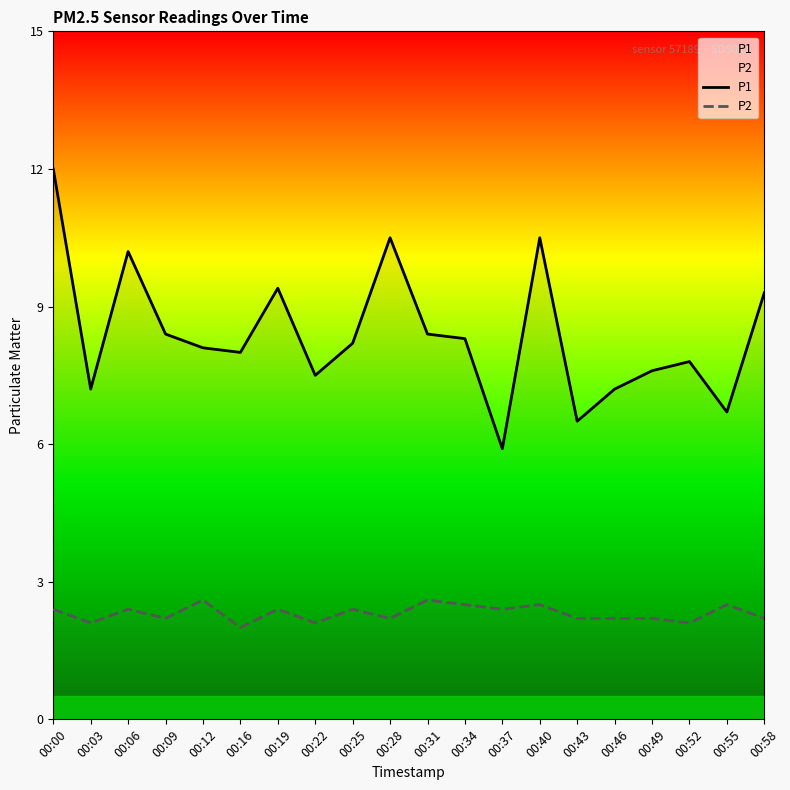

Reading left to right, extract all data points from this chart.

P1: 00:00=12.0	00:03=7.2	00:06=10.2	00:09=8.4	00:12=8.1	00:16=8.0	00:19=9.4	00:22=7.5	00:25=8.2	00:28=10.5	00:31=8.4	00:34=8.3	00:37=5.9	00:40=10.5	00:43=6.5	00:46=7.2	00:49=7.6	00:52=7.8	00:55=6.7	00:58=9.3
P2: 00:00=2.4	00:03=2.1	00:06=2.4	00:09=2.2	00:12=2.6	00:16=2.0	00:19=2.4	00:22=2.1	00:25=2.4	00:28=2.2	00:31=2.6	00:34=2.5	00:37=2.4	00:40=2.5	00:43=2.2	00:46=2.2	00:49=2.2	00:52=2.1	00:55=2.5	00:58=2.2